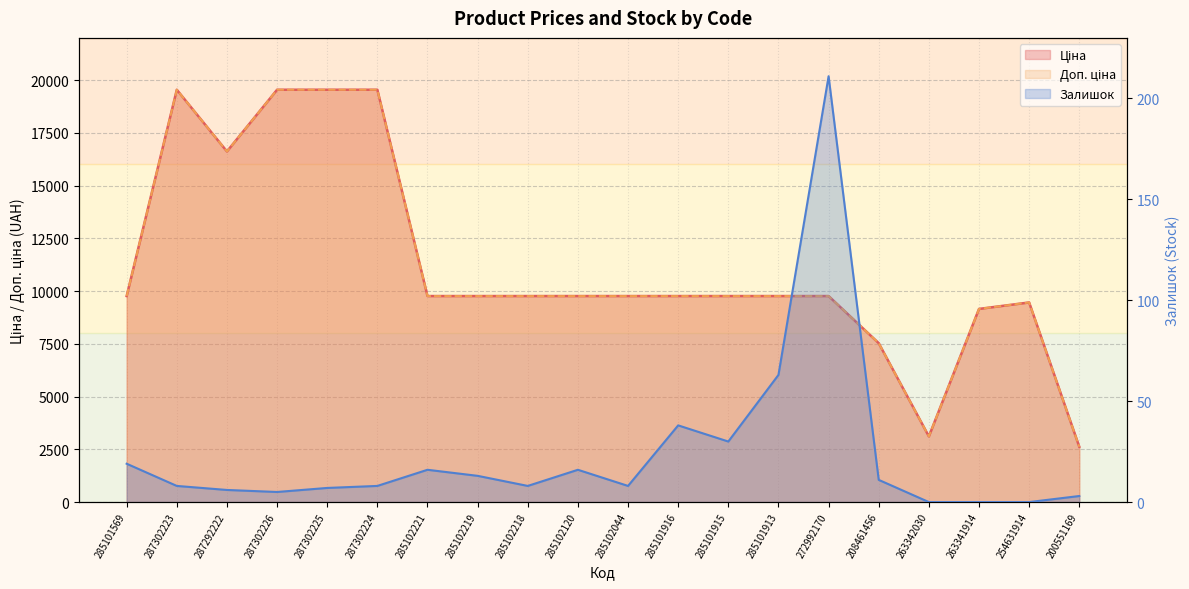

Reading left to right, list all the values displayed in this chart.

Ціна: 9764.4	19542.7	16618.0	19542.7	19542.7	19542.7	9764.4	9764.4	9764.4	9764.4	9764.4	9764.4	9764.4	9764.4	9764.4	7530.7	3112.5	9154.5	9460.9	2621.3
Доп. ціна: 9764.4	19542.7	16618.0	19542.7	19542.7	19542.7	9764.4	9764.4	9764.4	9764.4	9764.4	9764.4	9764.4	9764.4	9764.4	7530.7	3113.0	9154.5	9460.9	2621.0
Залишок: 19.0	8.0	6.0	5.0	7.0	8.0	16.0	13.0	8.0	16.0	8.0	38.0	30.0	63.0	211.0	11.0	0.0	0.0	0.0	3.0